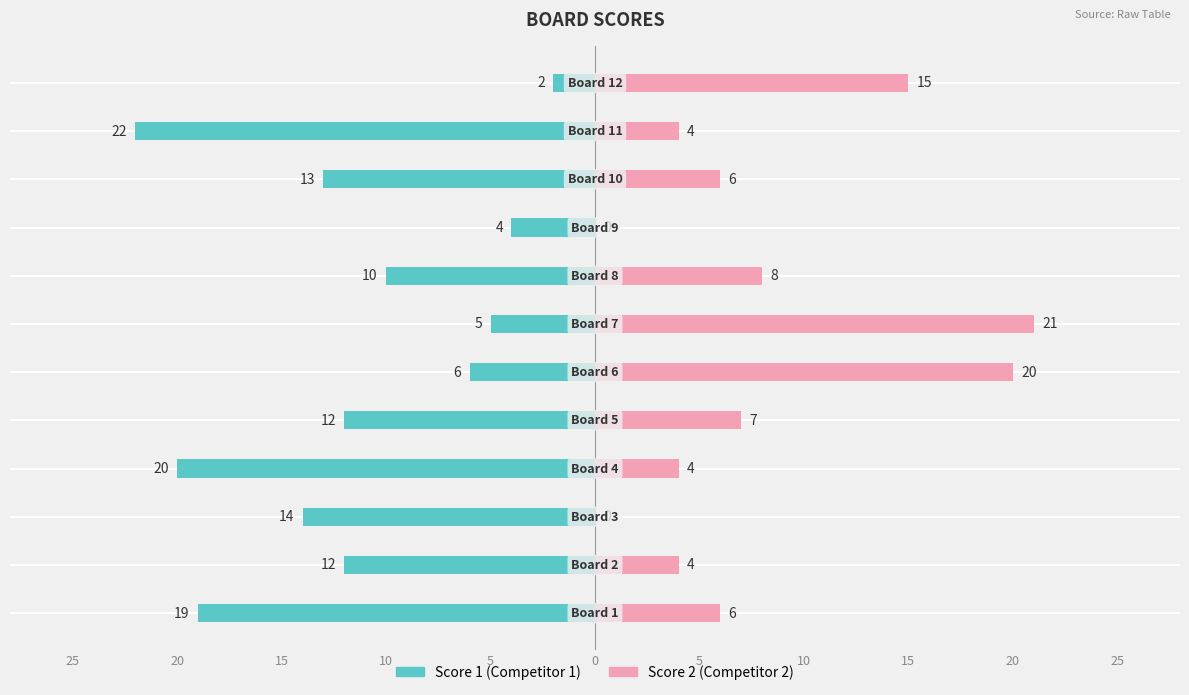

Reading left to right, what are all the values shown in this chart?

Score 1: -19	-12	-14	-20	-12	-6	-5	-10	-4	-13	-22	-2
Score 2: 6	4	0	4	7	20	21	8	0	6	4	15